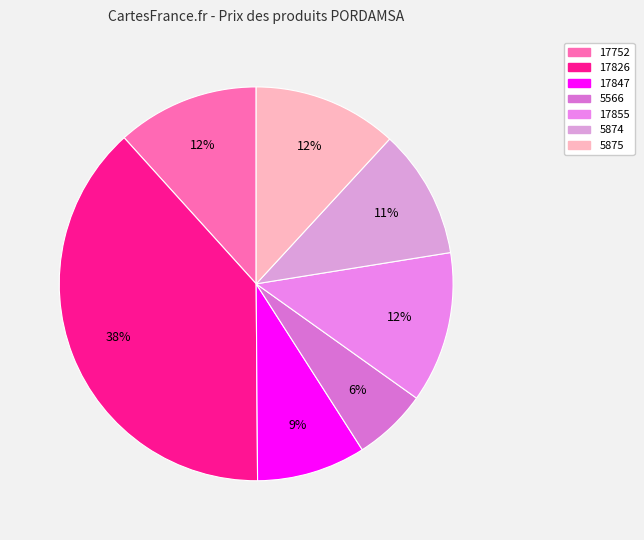

Count the number of slices in the pie.

7